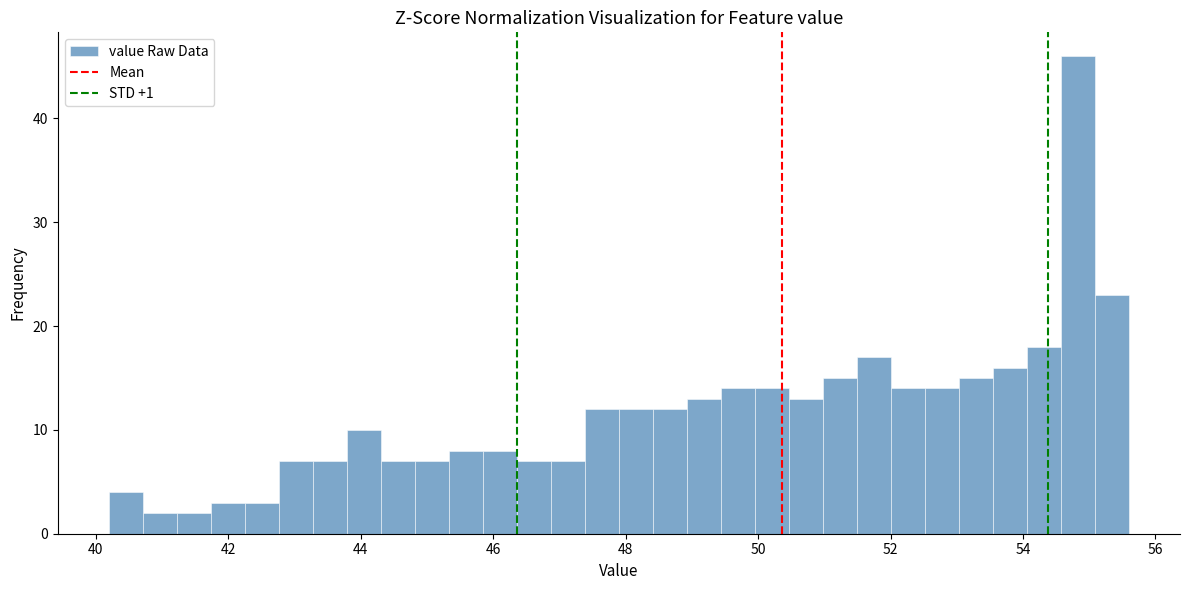

Around what value on the x-axis is the tallest bar? Give the approximate position of its centre, as read against the axis.

54.8